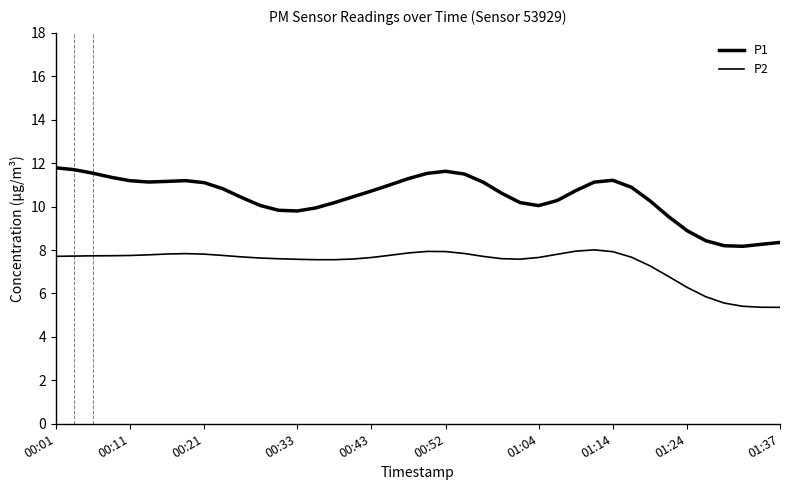

How many lines are shown in the chart?

2